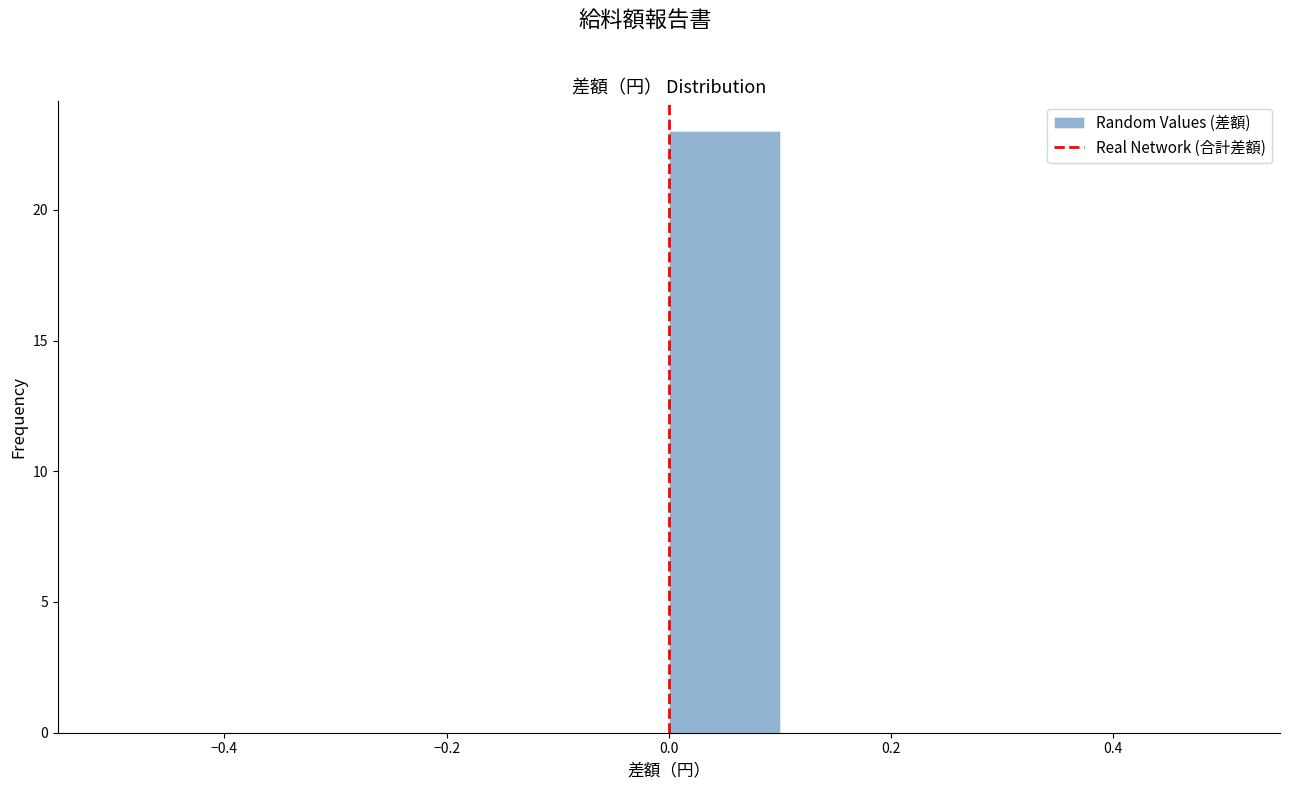

Reading left to right, list every bar in this chart as the range it spans on the x-axis followed by its height. The values are not printed on the chart, so give them approximately, as read against the axis.

-0.5 to -0.4: 0
-0.4 to -0.3: 0
-0.3 to -0.2: 0
-0.2 to -0.1: 0
-0.1 to 0.0: 0
0.0 to 0.1: 23
0.1 to 0.2: 0
0.2 to 0.3: 0
0.3 to 0.4: 0
0.4 to 0.5: 0